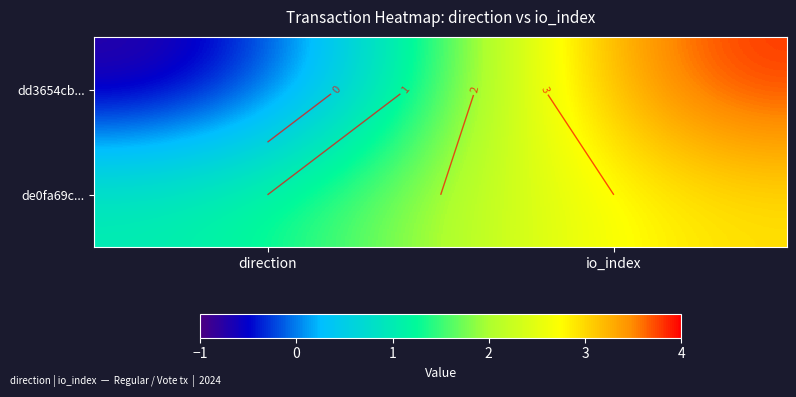

Which category has the lowest value across all series?

direction